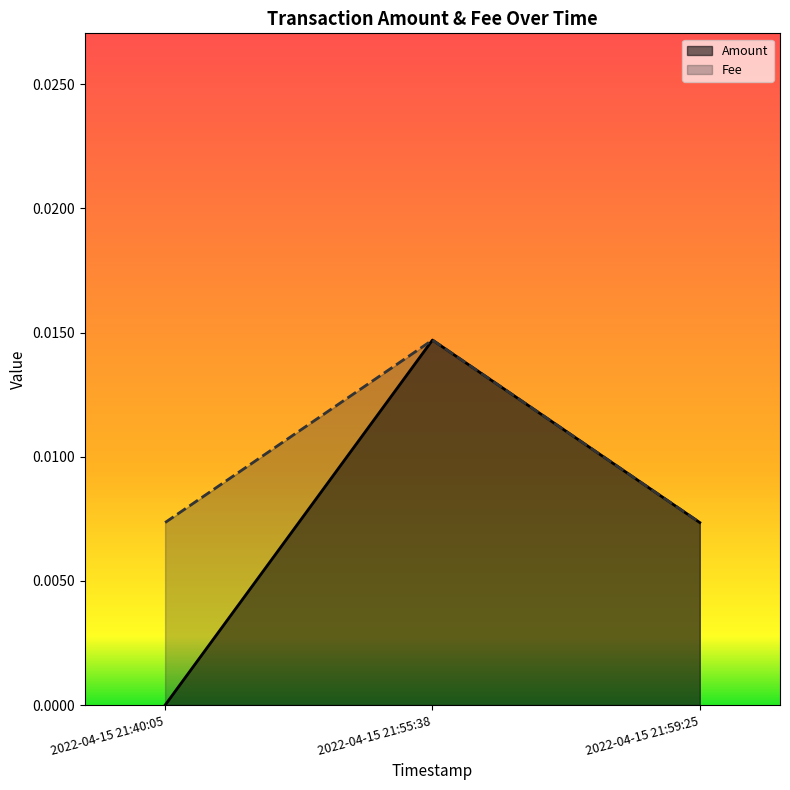

The Amount series shows 0.0 at 2022-04-15 21:40:05. True or false?

True